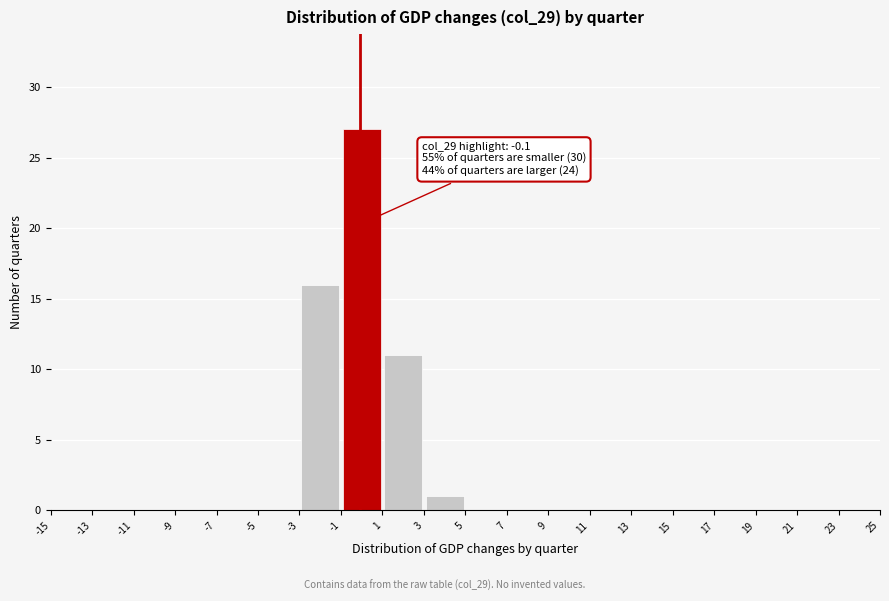

Which range on the x-axis has the tallest bar?

-1 to 1